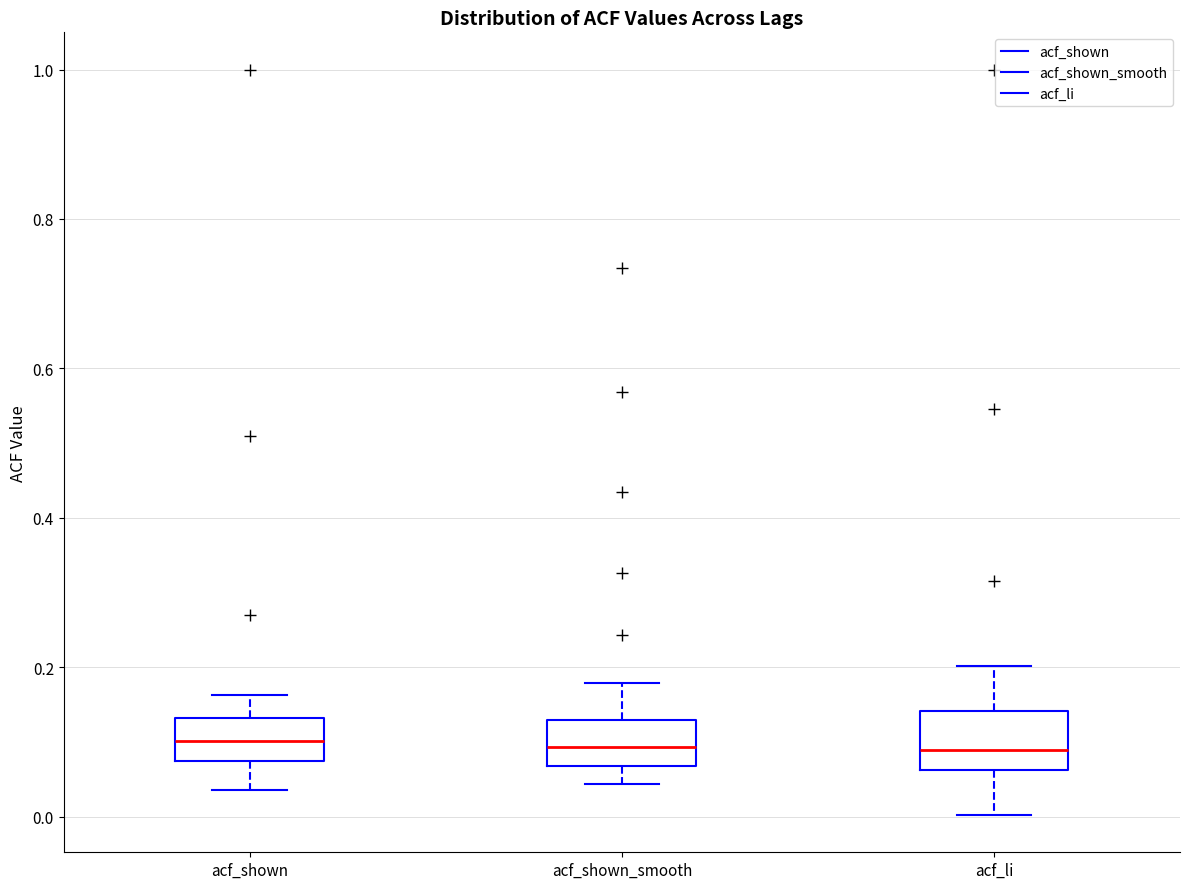

Reading left to right, transcribe this box plot: for each box, give where its median line is, the range the box spans, and where its two whiskers end, as read against the y-axis. The values are not printed on the chart, so give them approximately, as read against the axis.

acf_shown: median 0.10, box 0.08 to 0.14, whiskers 0.04 to 0.16
acf_shown_smooth: median 0.10, box 0.06 to 0.12, whiskers 0.04 to 0.18
acf_li: median 0.08, box 0.06 to 0.14, whiskers 0.00 to 0.20